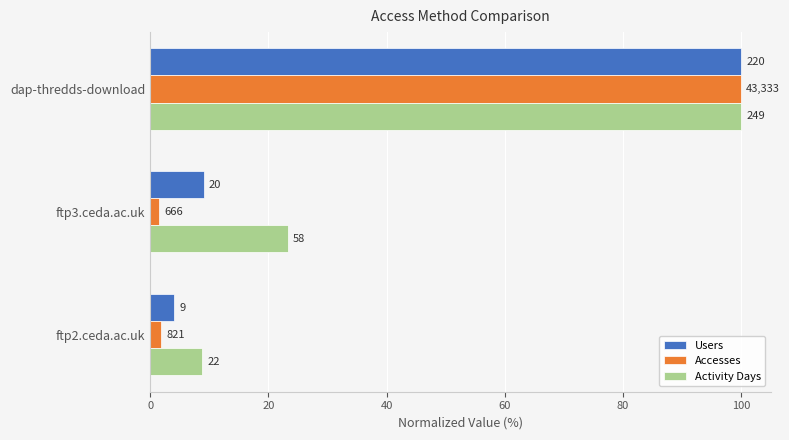

What are all the series names shown in the legend?

Users, Accesses, Activity Days